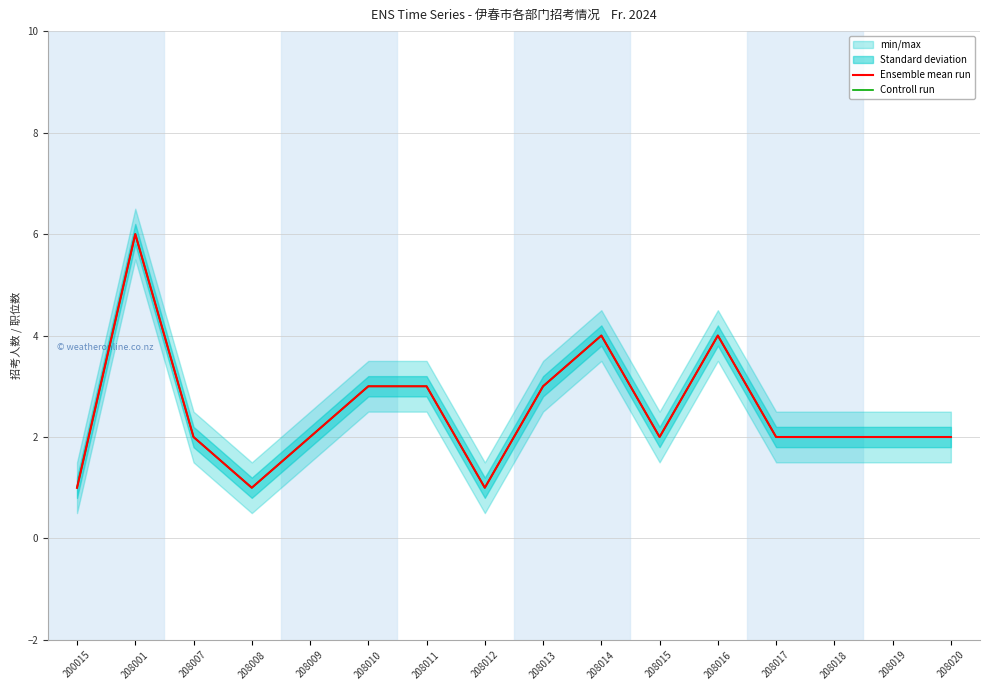

List the labels in order of Controll run value, largest first.

208001, 208014, 208016, 208010, 208011, 208013, 208007, 208009, 208015, 208017, 208018, 208019, 208020, 200015, 208008, 208012